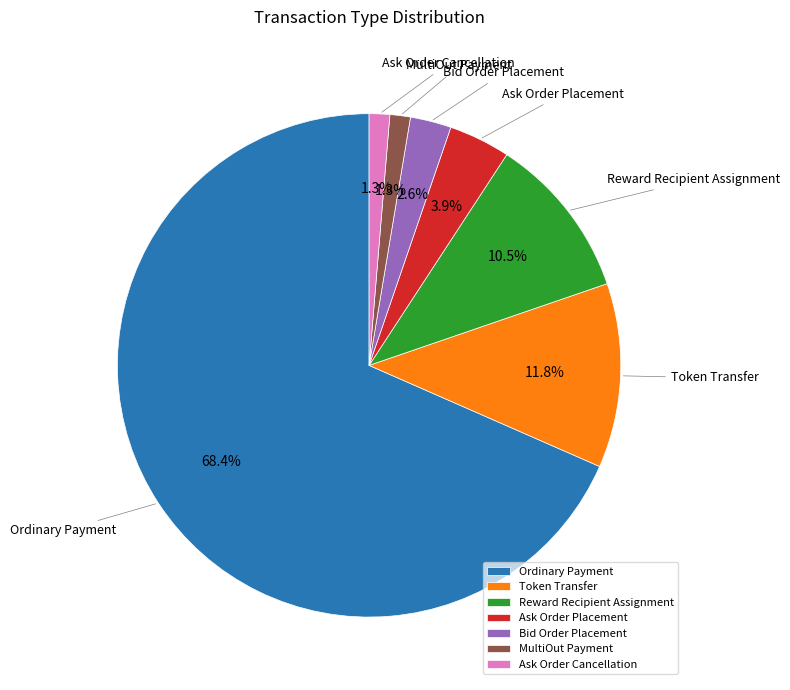

Which slice is the largest?

Ordinary Payment